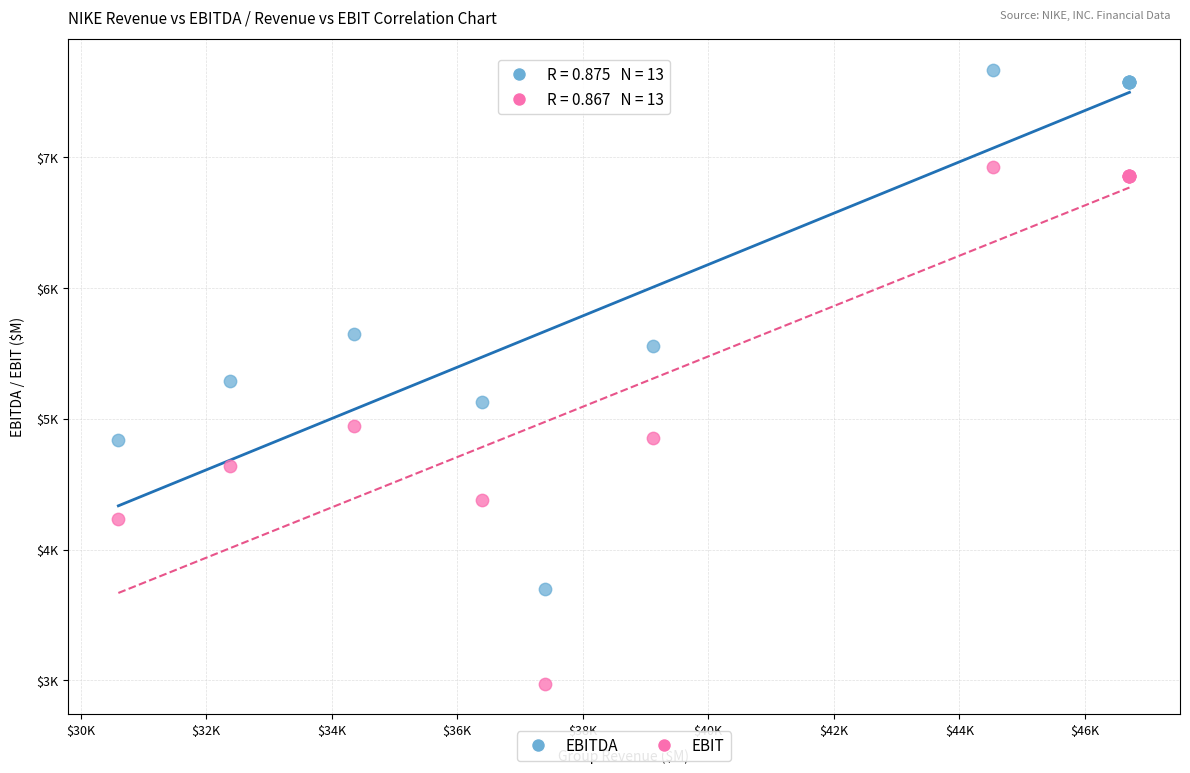

Which series reaches the maximum Y coordinate?

EBITDA